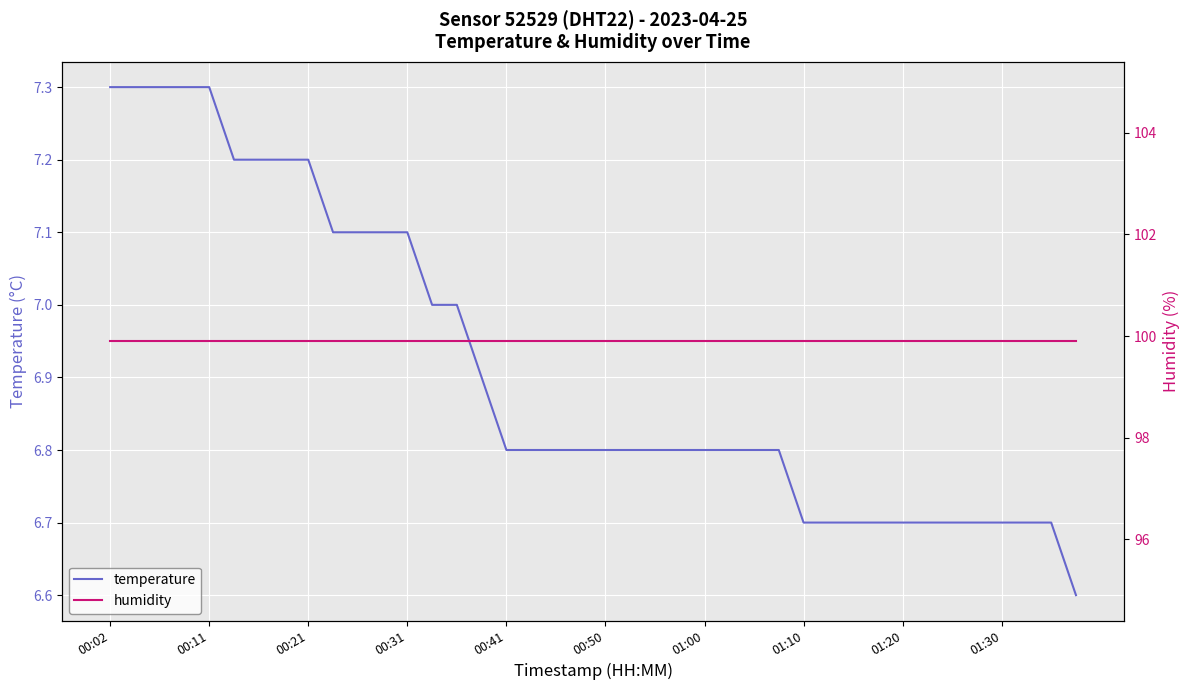

At which label does humidity reach its peak?

00:02